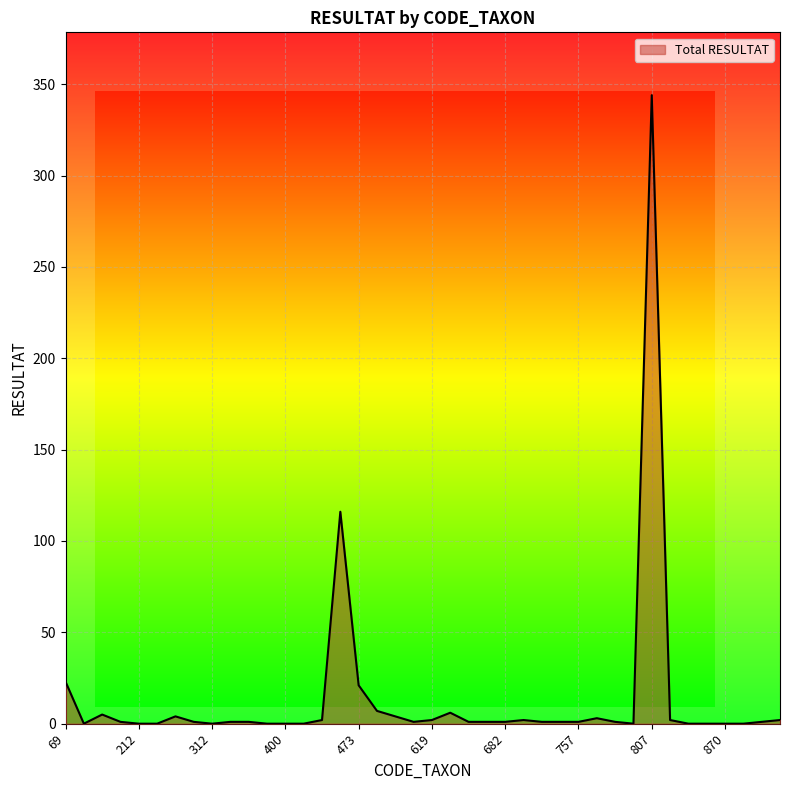

What is the average value?

14